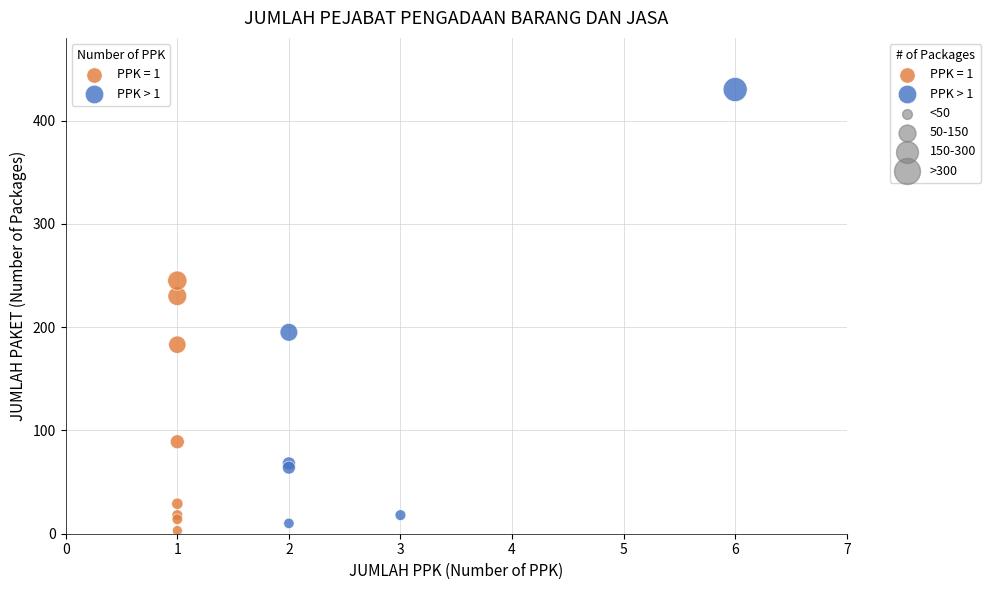

Which series reaches the maximum Y coordinate?

PPK > 1